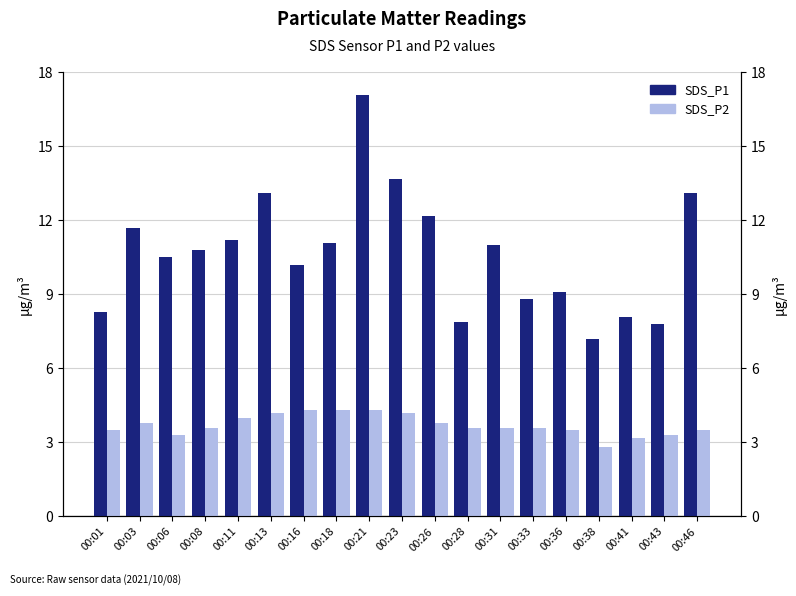

The value of SDS_P2 at 00:36 is 3.5. True or false?

True